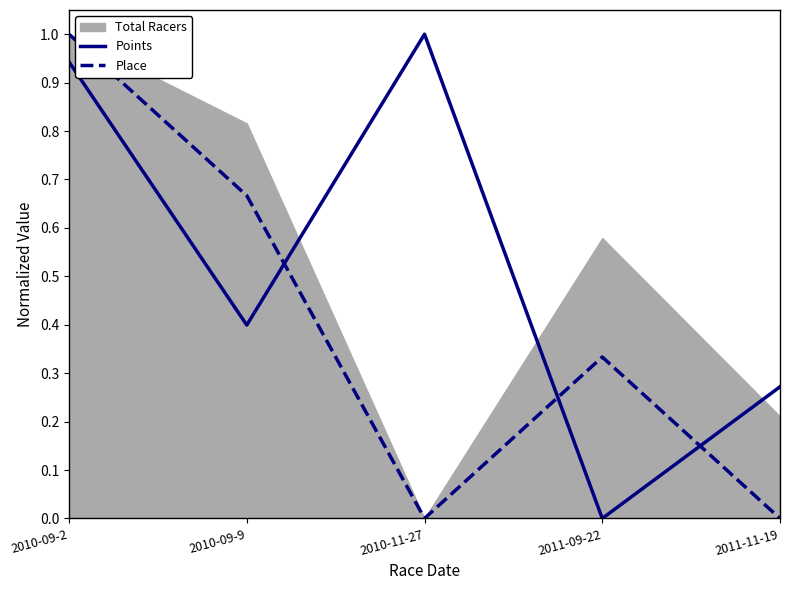

Rank the categories by Place value from highest to lowest.

2010-09-2, 2010-09-9, 2011-09-22, 2010-11-27, 2011-11-19